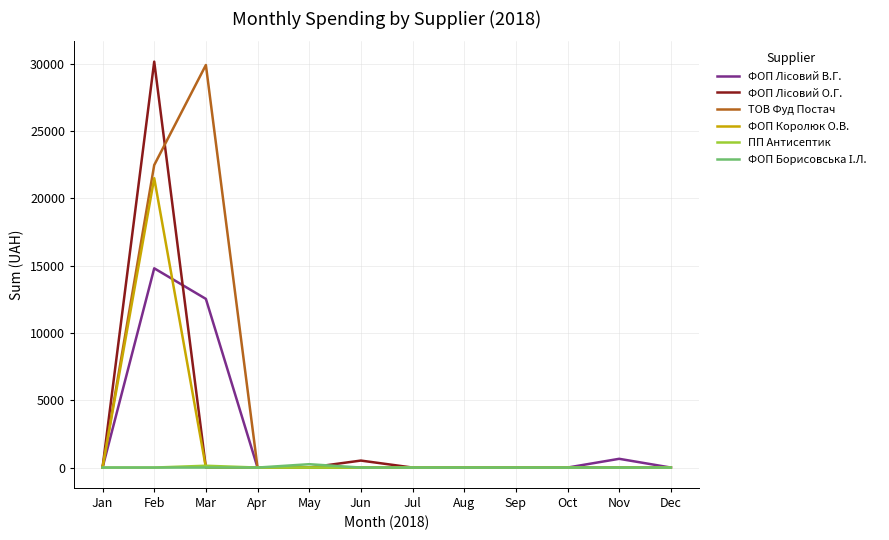

How many lines are shown in the chart?

6